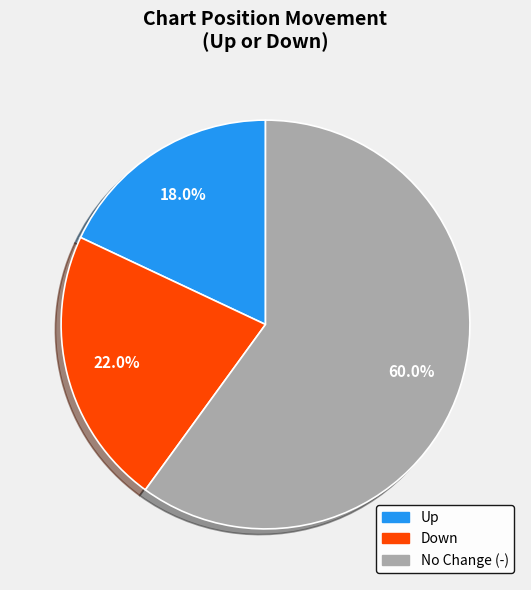

Is there any slice that represents more than half of the pie?

Yes